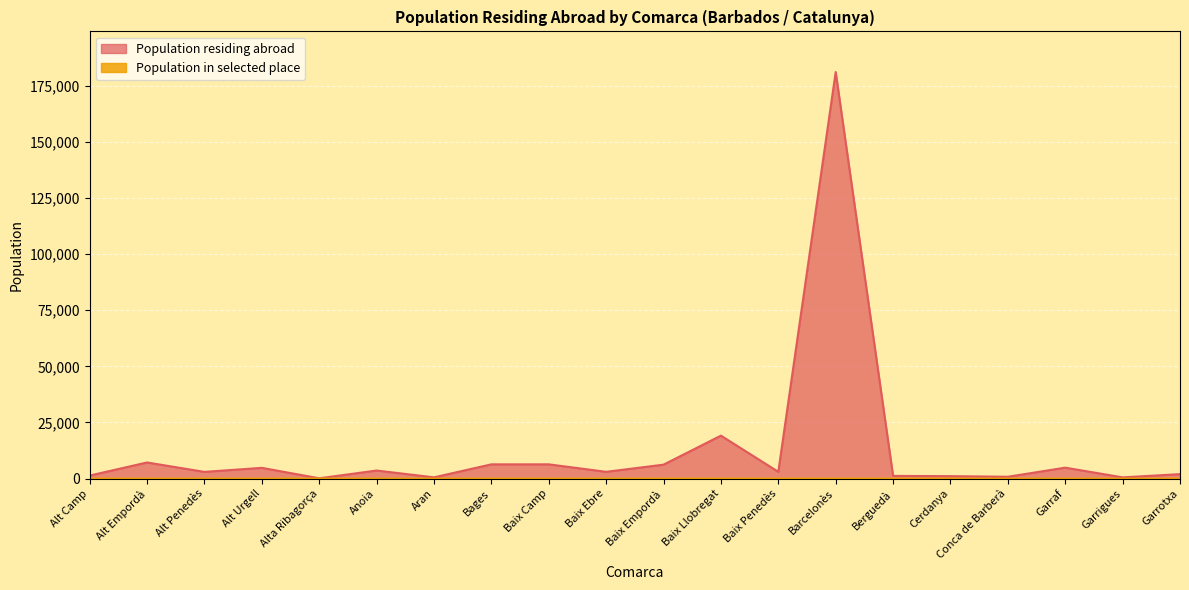

What is the difference between the maximum and minimum values in the Population in selected place series?

8